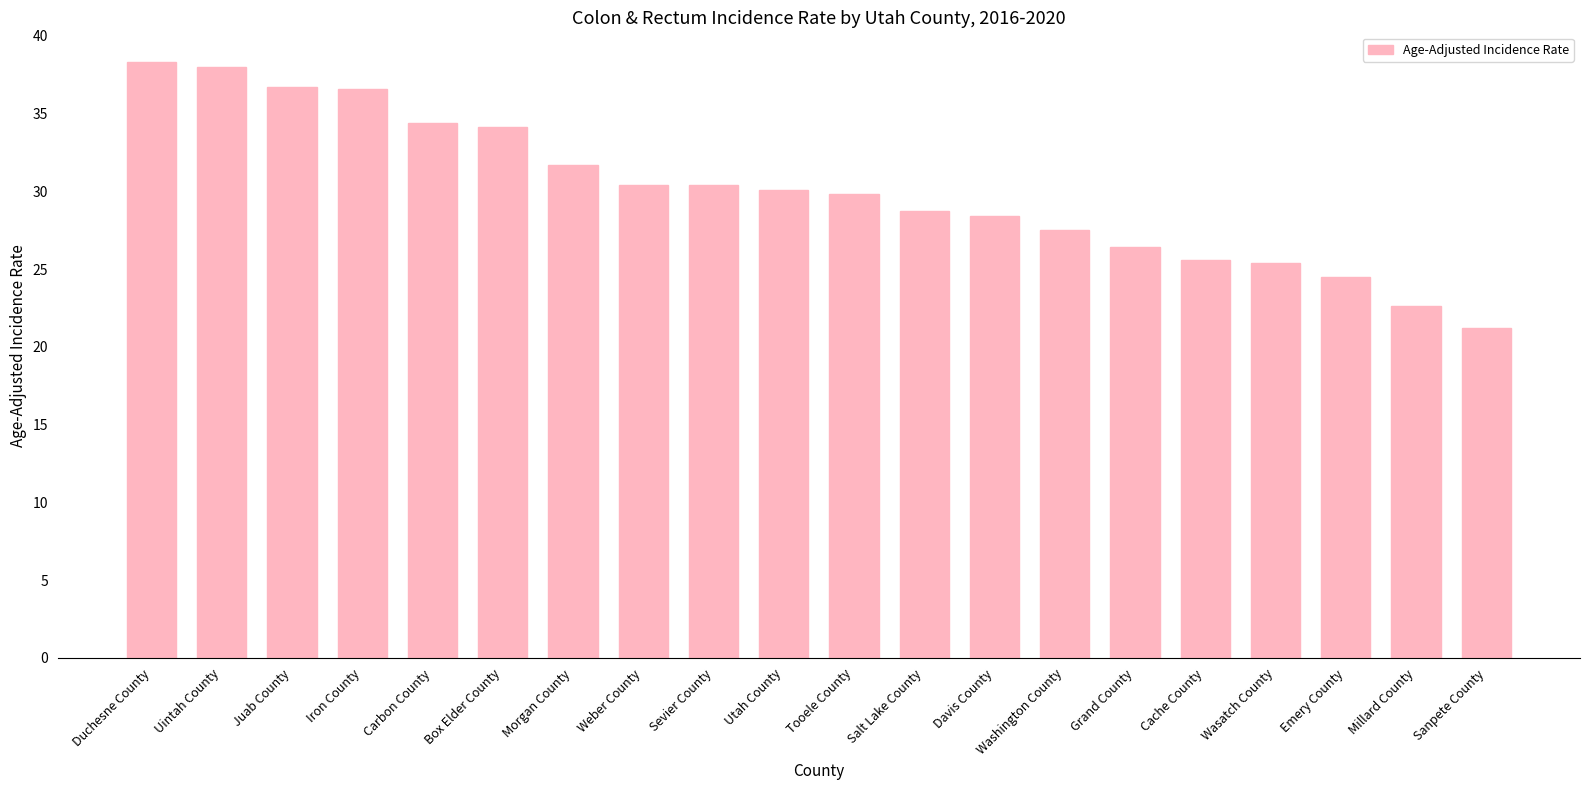

What is the maximum value shown in the chart?

38.3